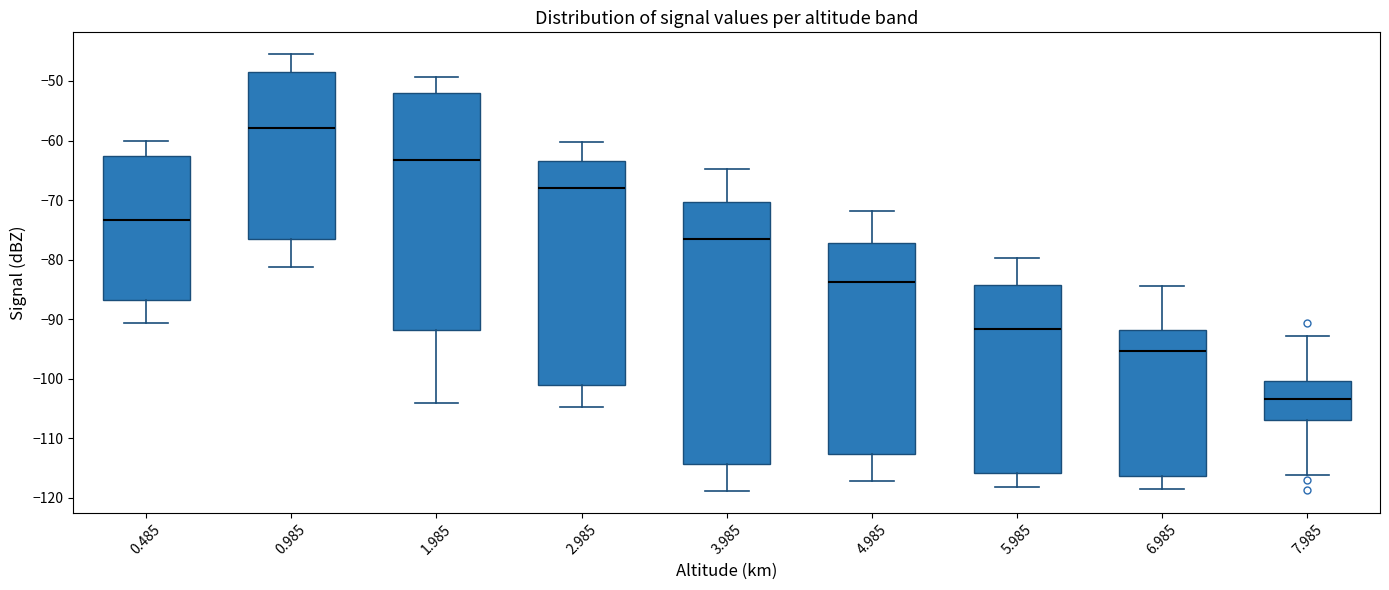

Reading left to right, read every box against the y-axis: the position of its median line, the range the box covers, and the ends of its whiskers. The values are not printed on the chart, so give them approximately, as read against the axis.

0.485: median -73, box -87 to -63, whiskers -91 to -60
0.985: median -58, box -76 to -49, whiskers -81 to -45
1.985: median -63, box -92 to -52, whiskers -104 to -49
2.985: median -68, box -101 to -63, whiskers -105 to -60
3.985: median -77, box -114 to -70, whiskers -119 to -65
4.985: median -84, box -113 to -77, whiskers -117 to -72
5.985: median -92, box -116 to -84, whiskers -118 to -80
6.985: median -95, box -116 to -92, whiskers -118 to -84
7.985: median -103, box -107 to -100, whiskers -116 to -93